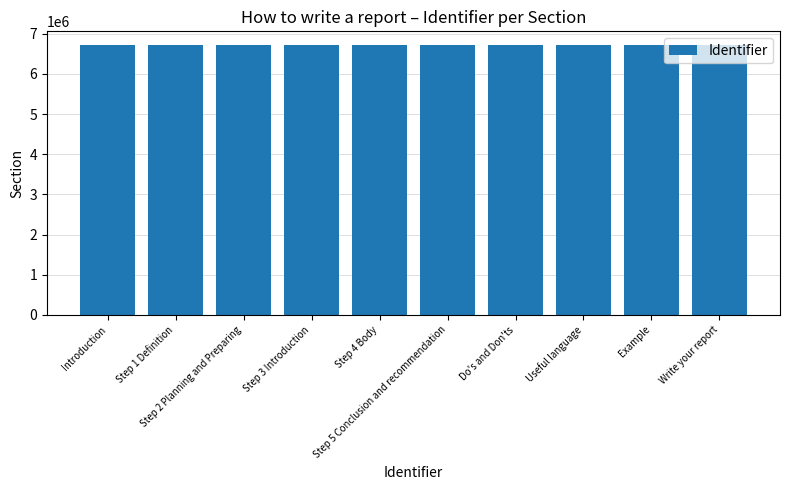

True or false: the data shows 11098357 at Step 5 Conclusion and recommendation.

False